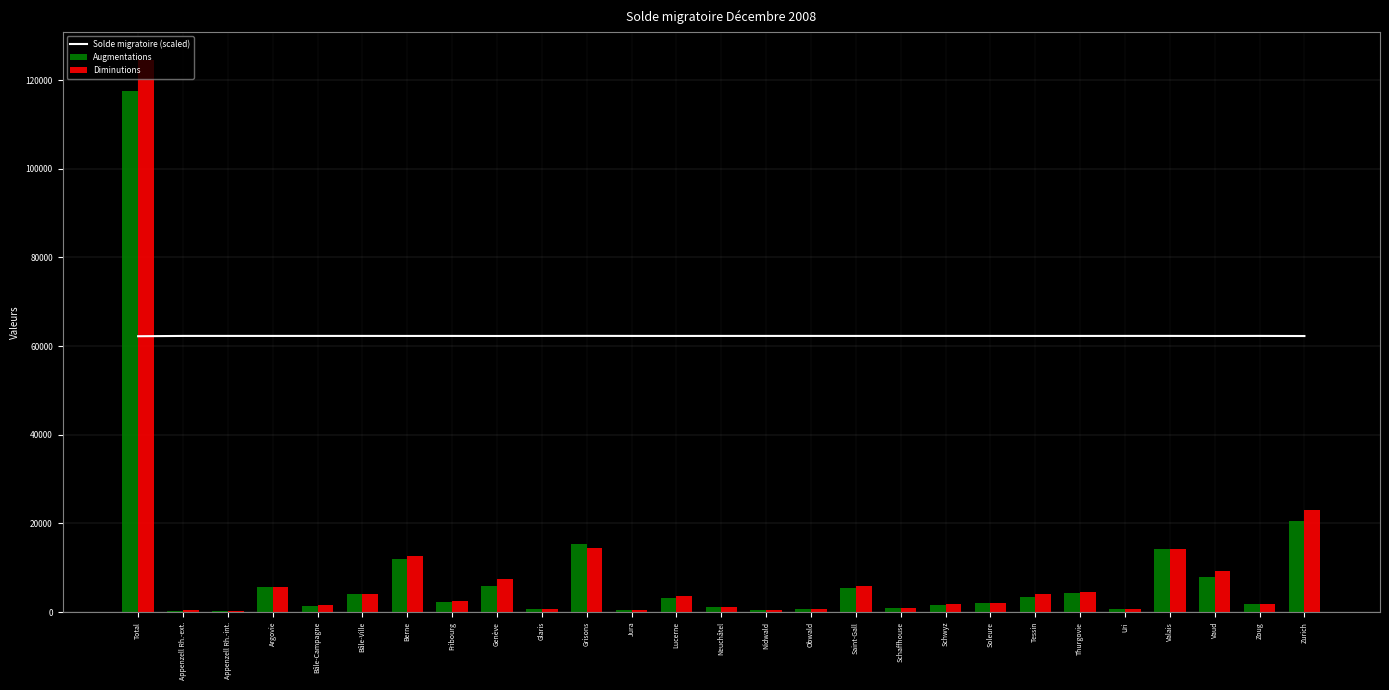

What is the maximum value shown in the chart?

124615.0